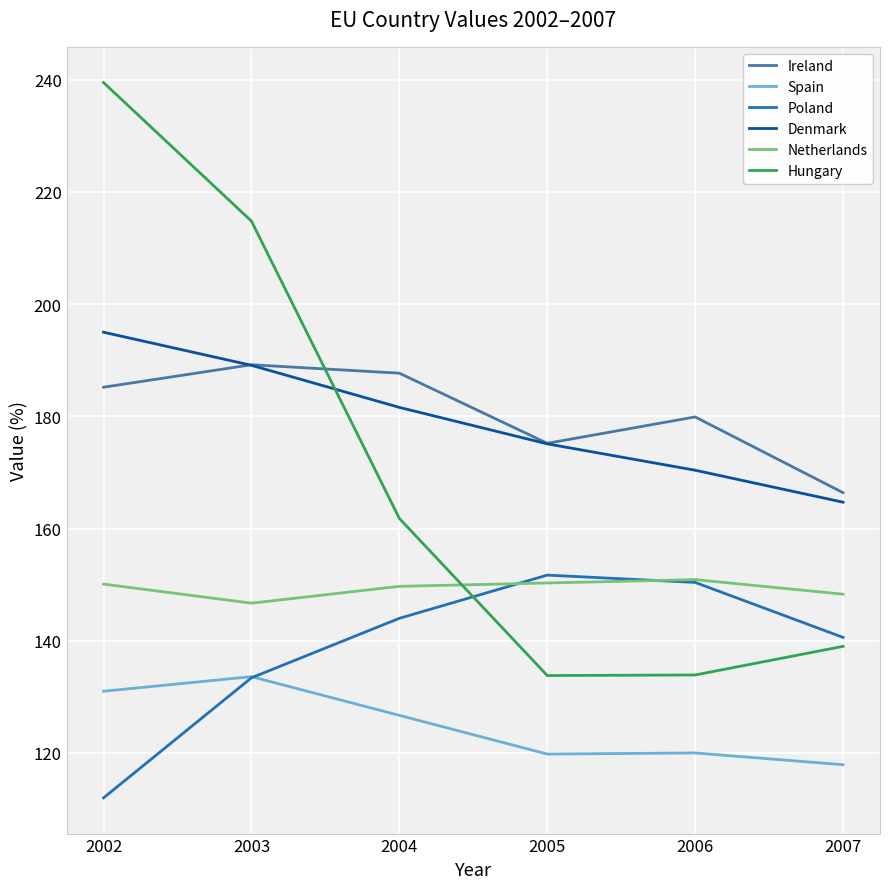

Which label corresponds to the largest value in the chart?

2002